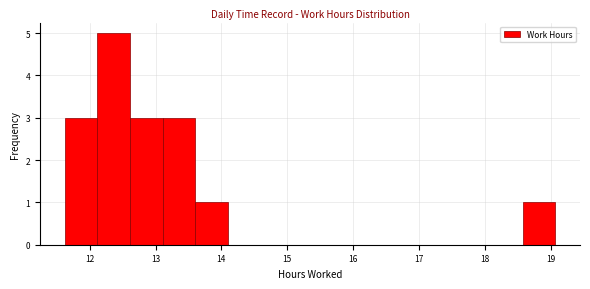

Reading left to right, list every bar in this chart as the range it spans on the x-axis followed by its height. Neither the bar edges nor the heights are printed on the chart, so give them approximately, as read against the axes.

11.6 to 12.1: 3
12.1 to 12.6: 5
12.6 to 13.1: 3
13.1 to 13.6: 3
13.6 to 14.1: 1
14.1 to 14.6: 0
14.6 to 15.1: 0
15.1 to 15.6: 0
15.6 to 16.1: 0
16.1 to 16.6: 0
16.6 to 17.1: 0
17.1 to 17.6: 0
17.6 to 18.1: 0
18.1 to 18.6: 0
18.6 to 19.1: 1